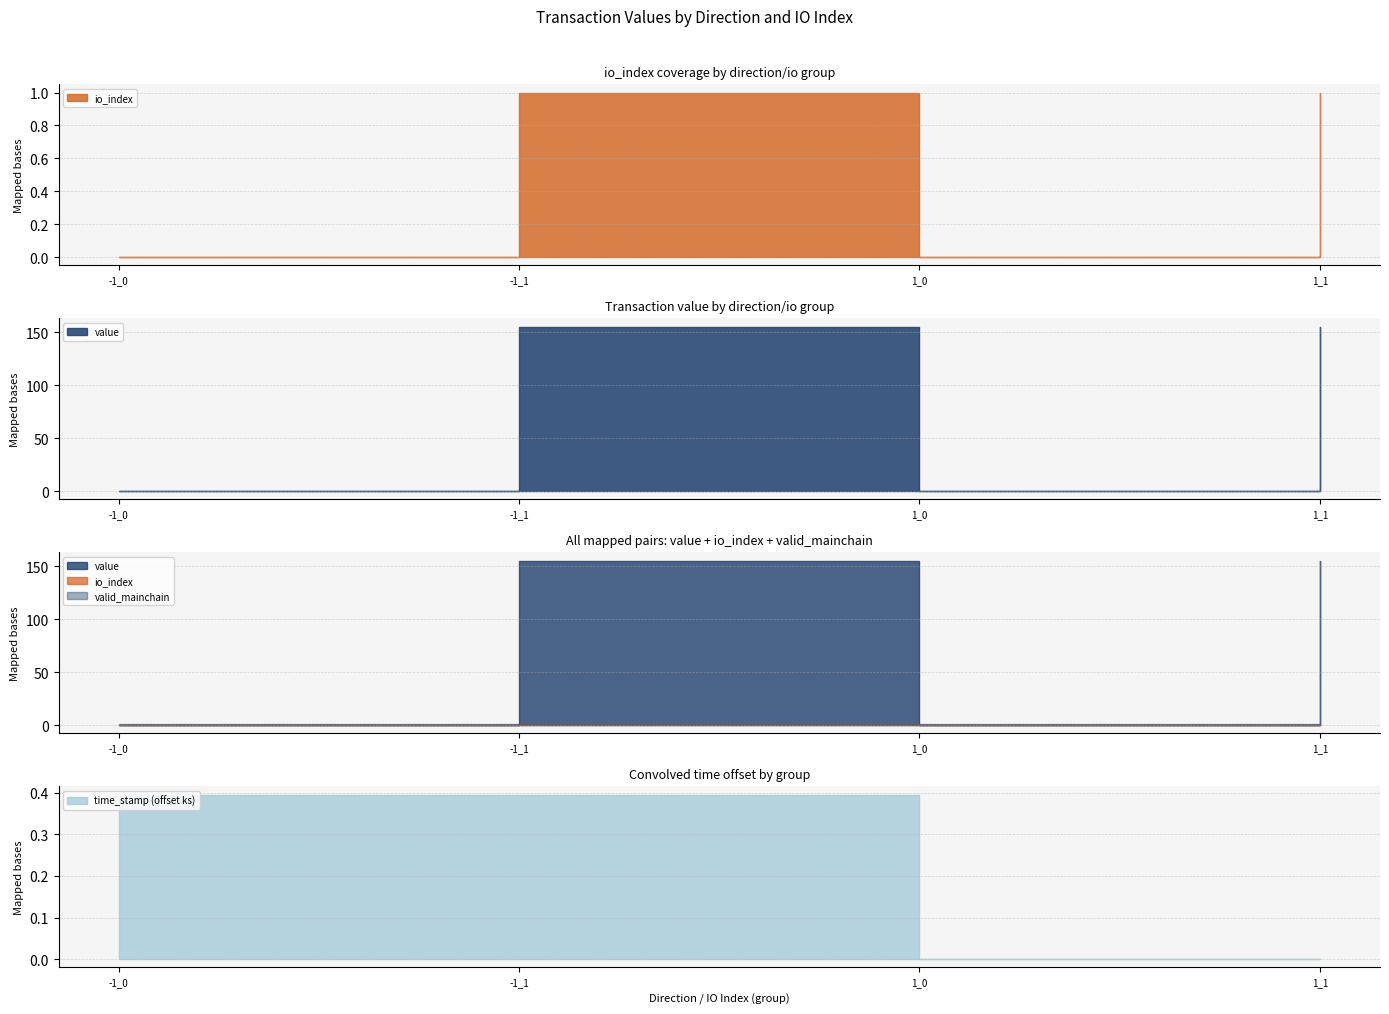

Count the io_index values in the range 0 to 1.

4